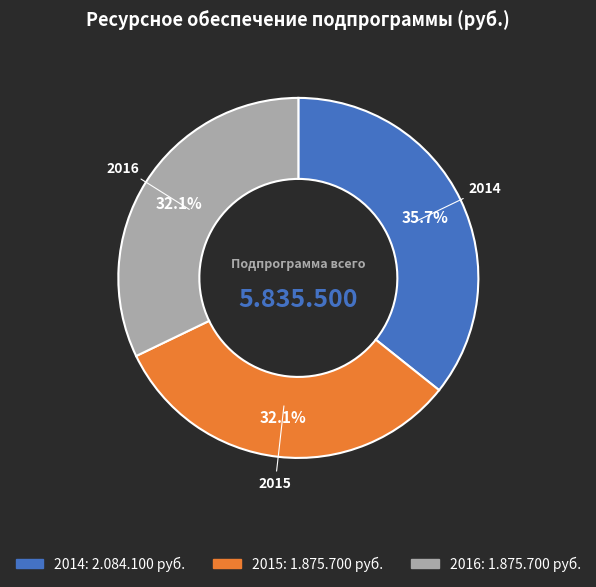

Is it true that 2015 is 27% of the pie?

False